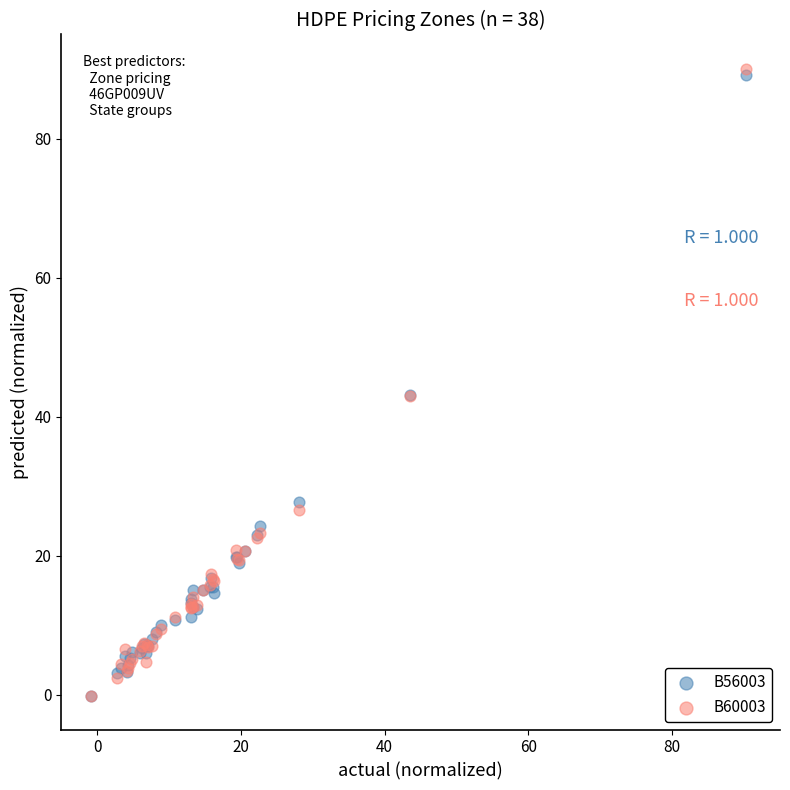

What are all the series names shown in the legend?

B56003, B60003